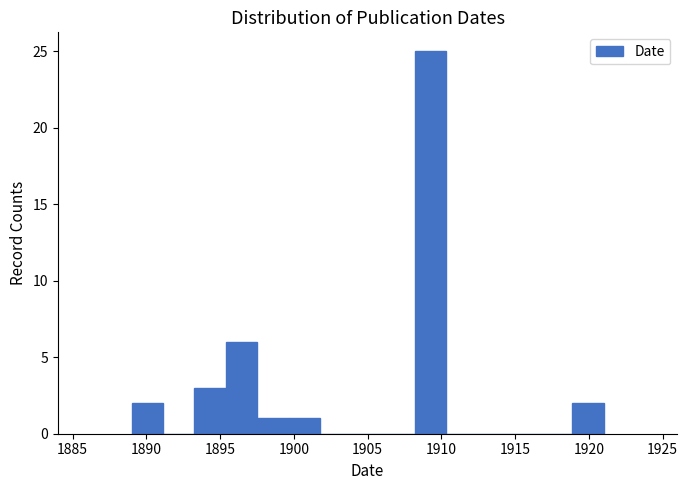

Reading left to right, list every bar in this chart as the range it spans on the x-axis followed by its height. Neither the bar edges nor the heights are printed on the chart, so give them approximately, as read against the axes.

1889.0 to 1891.0: 2
1891.0 to 1893.5: 0
1893.5 to 1895.5: 3
1895.5 to 1897.5: 6
1897.5 to 1899.5: 1
1899.5 to 1902.0: 1
1902.0 to 1904.0: 0
1904.0 to 1906.0: 0
1906.0 to 1908.0: 0
1908.0 to 1910.5: 25
1910.5 to 1912.5: 0
1912.5 to 1914.5: 0
1914.5 to 1916.5: 0
1916.5 to 1919.0: 0
1919.0 to 1921.0: 2